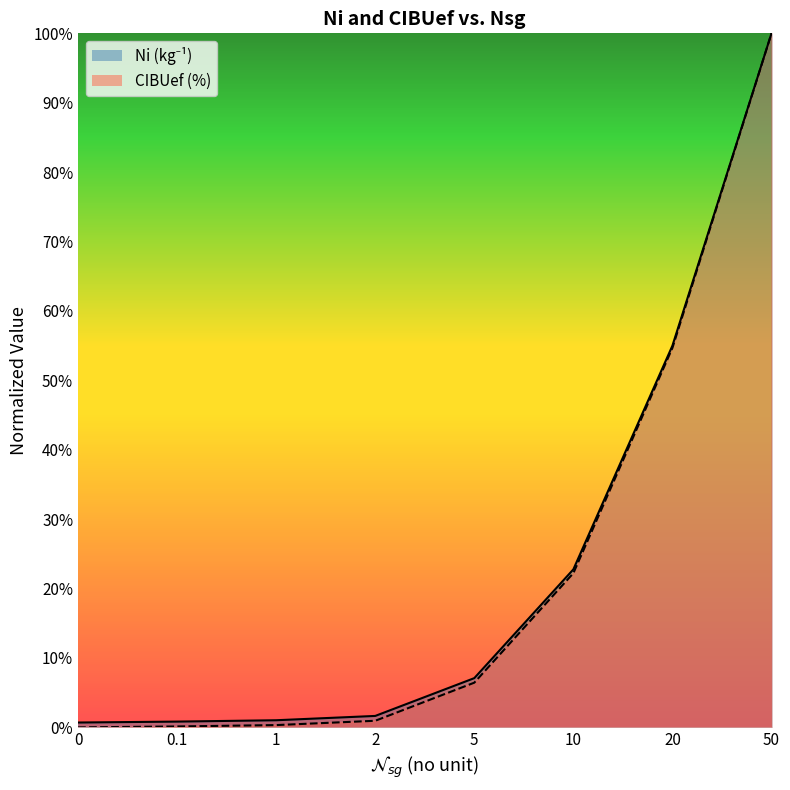

Which series has the largest total across all categories?

Ni (kg-1)